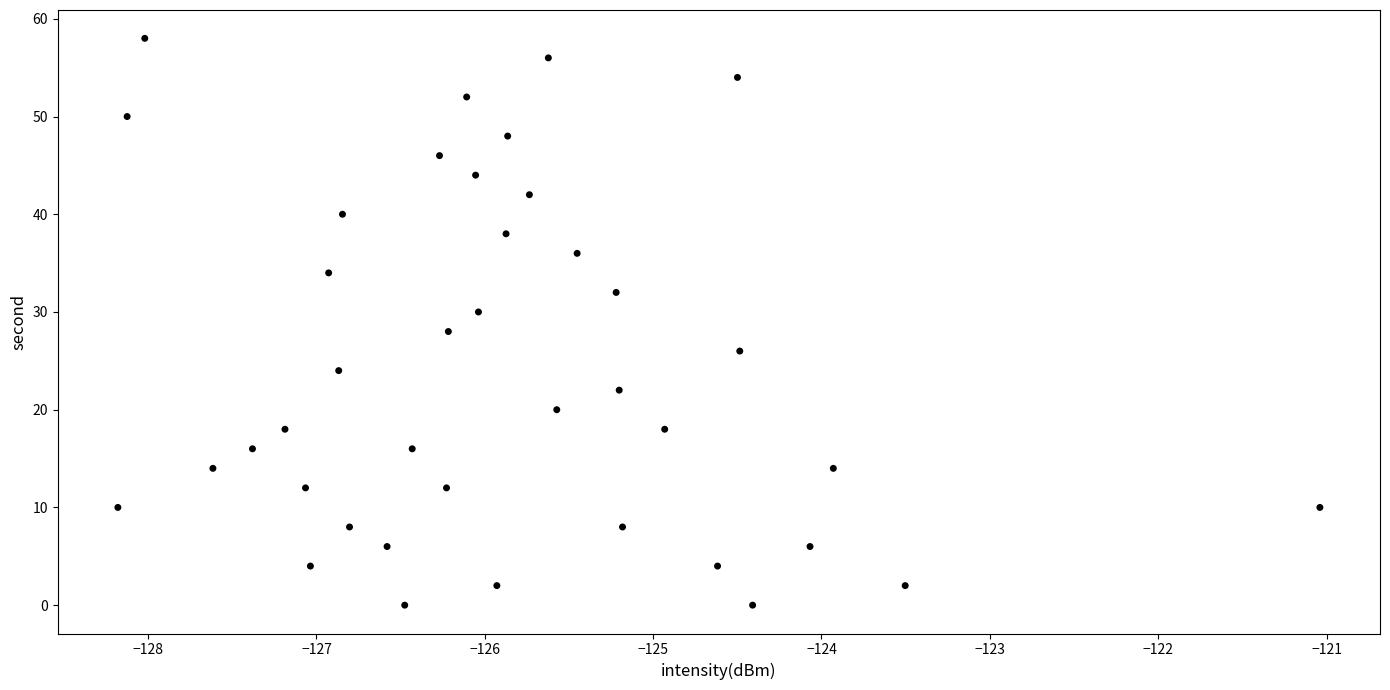

What is the range of Y values (max minus min)?

58